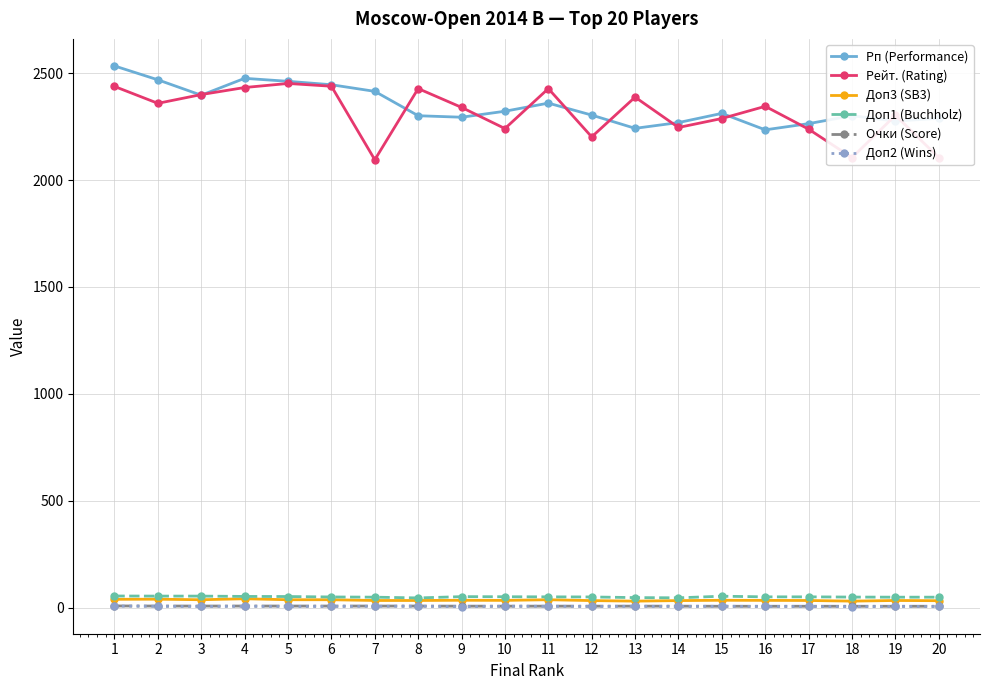

What is the greatest value displayed?

2534.0